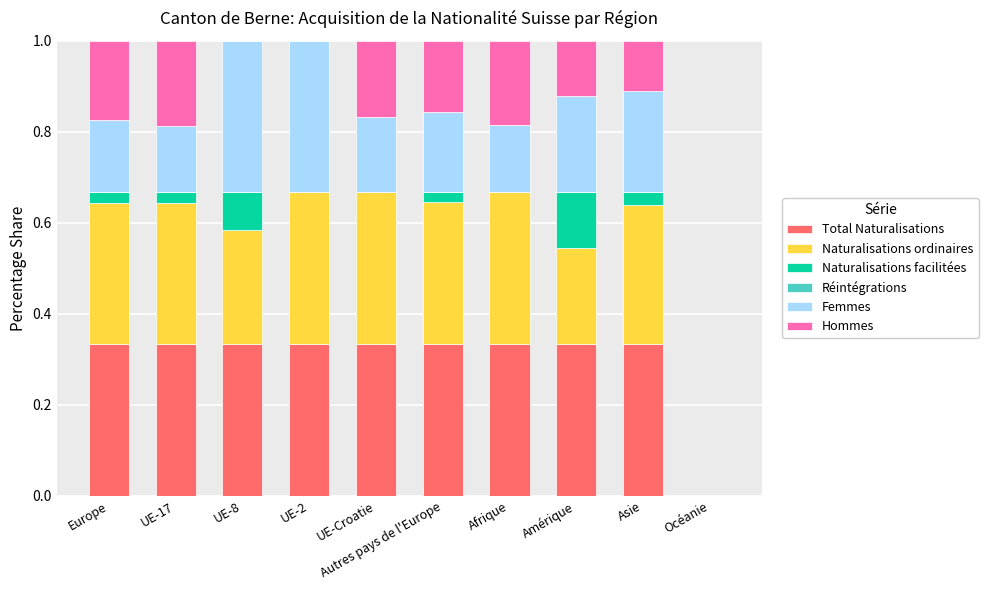

What is the total value across all series at Autres pays de l'Europe?

1.0